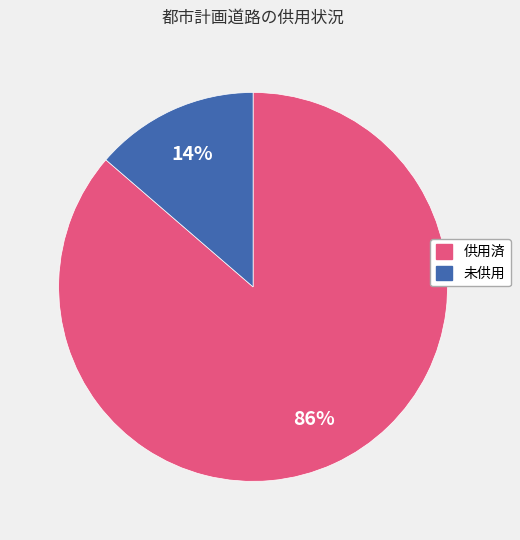

Combined, do 供用済 and 未供用 account for over 50%?

Yes